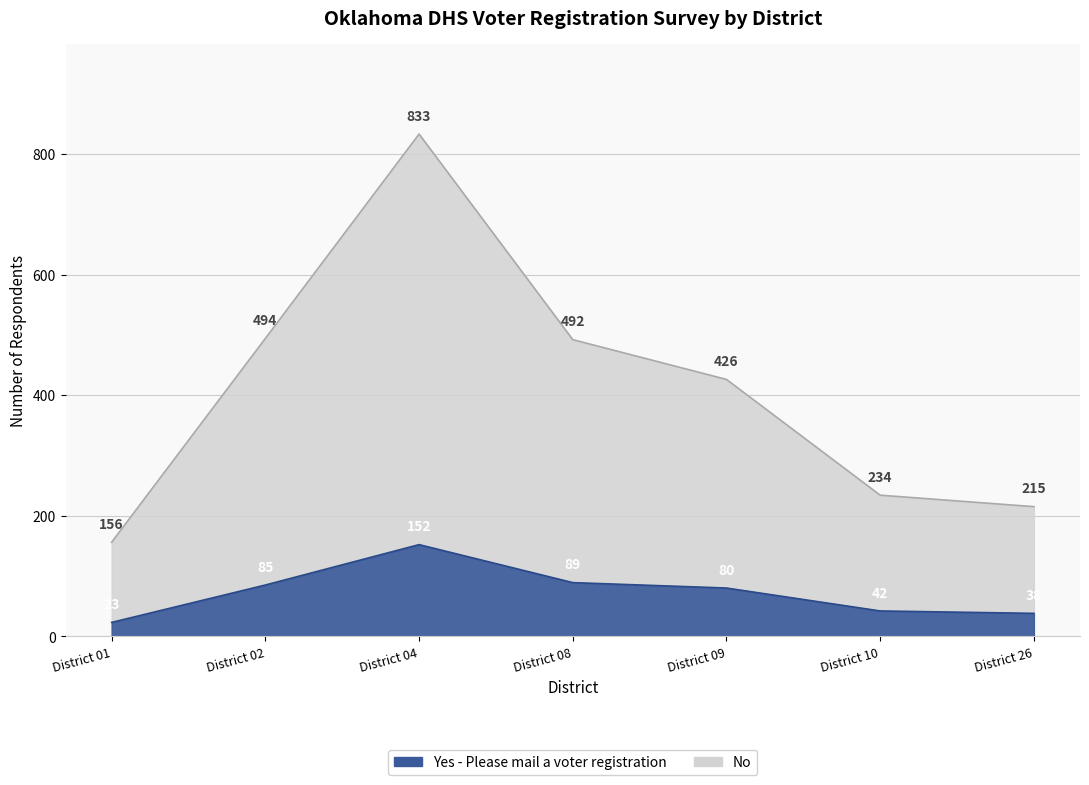

What is the difference between the highest and lowest values at District 08?

403